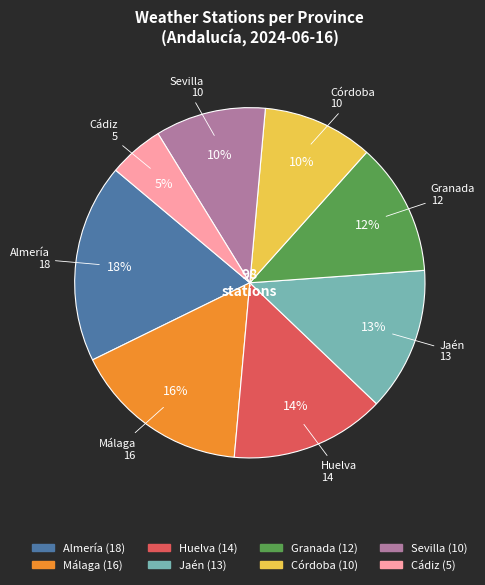

What is the smallest slice in the pie chart?

Cádiz